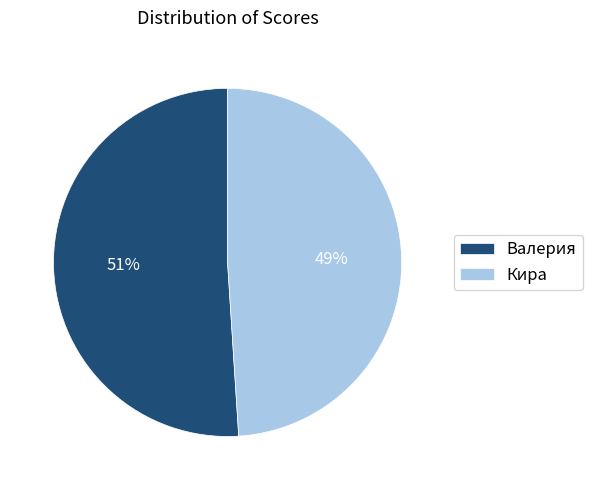

To the nearest percent, what is the difference between the largest and smallest slice percentages?

2%